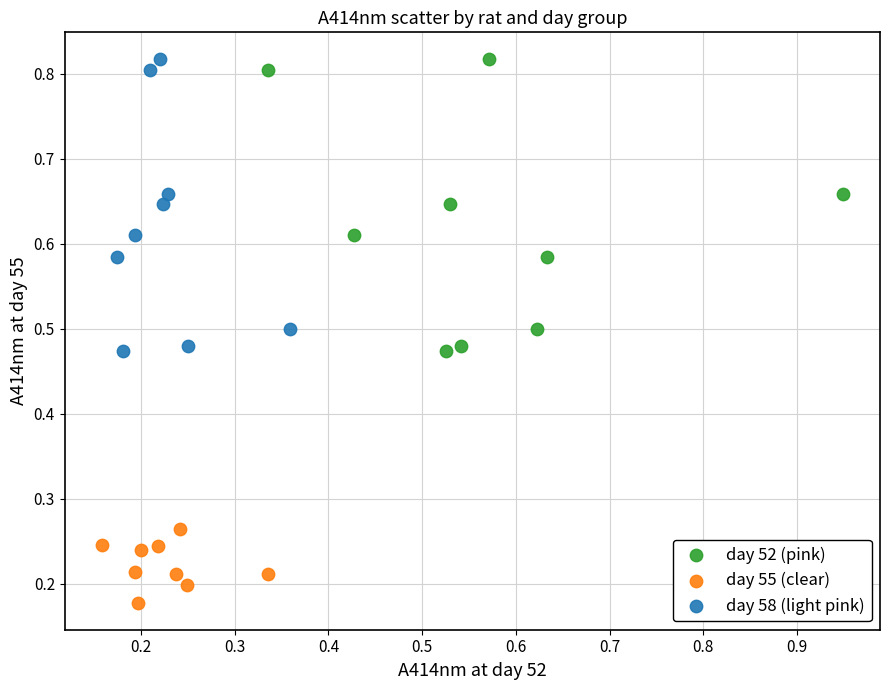

Which series reaches the minimum Y coordinate?

day 55 (clear)